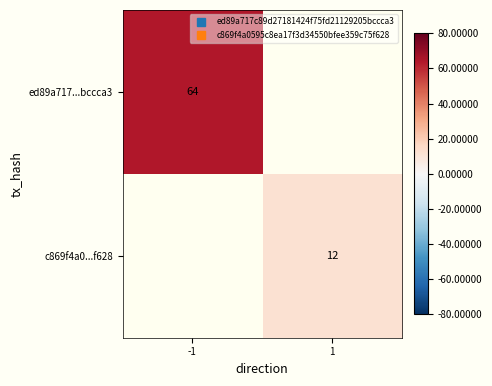

Rank the series at 1 from lowest to highest value.

ed89a717...bccca3, c869f4a0...f628